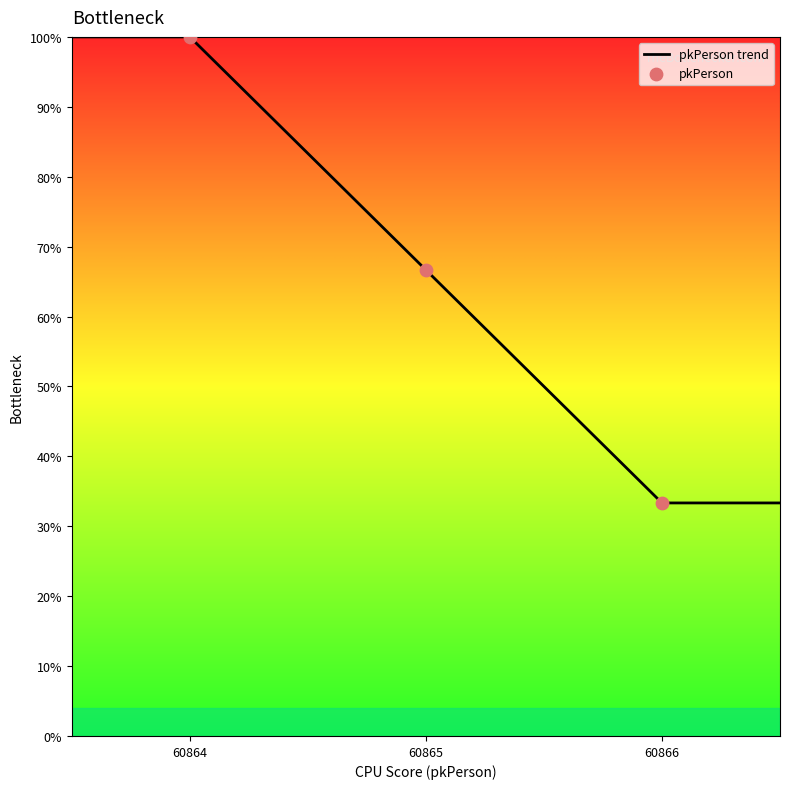

True or false: there are more than 2 points higher than both neighbors.

False